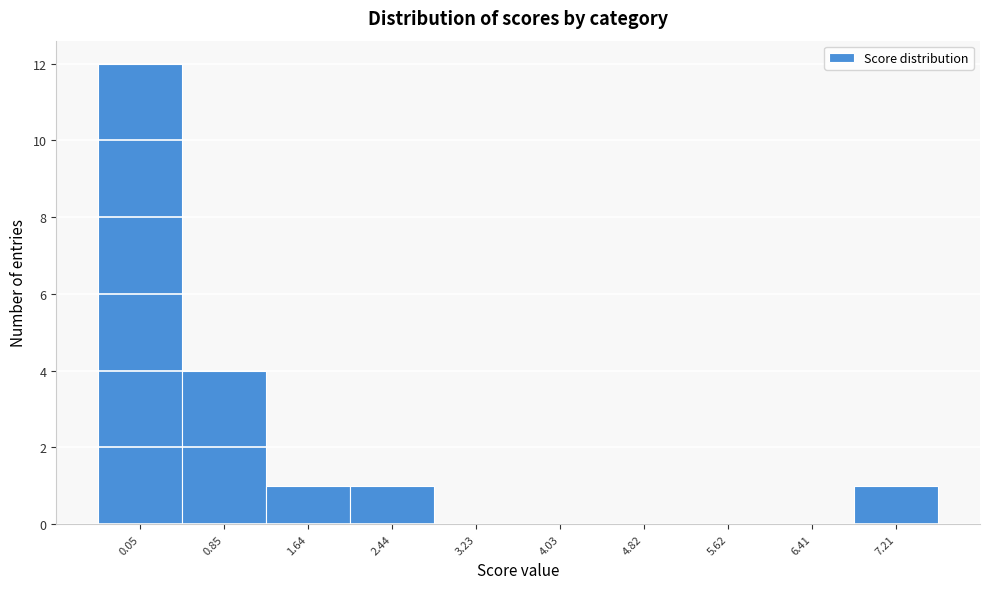

Reading right to left, what are all the values shown in this chart?

7.21=1	6.41=0	5.62=0	4.82=0	4.03=0	3.23=0	2.44=1	1.64=1	0.85=4	0.05=12